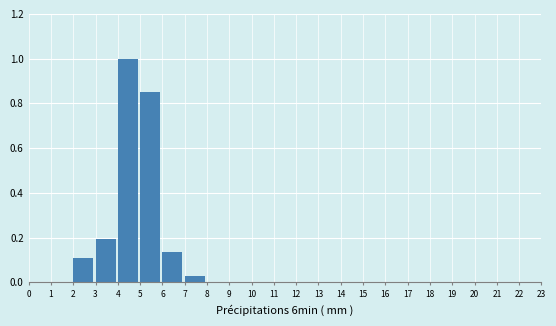

How tall is the bar that spans 7 to 8 on the x-axis? The values are not printed on the chart, so give them approximately, as read against the axis.

0.02